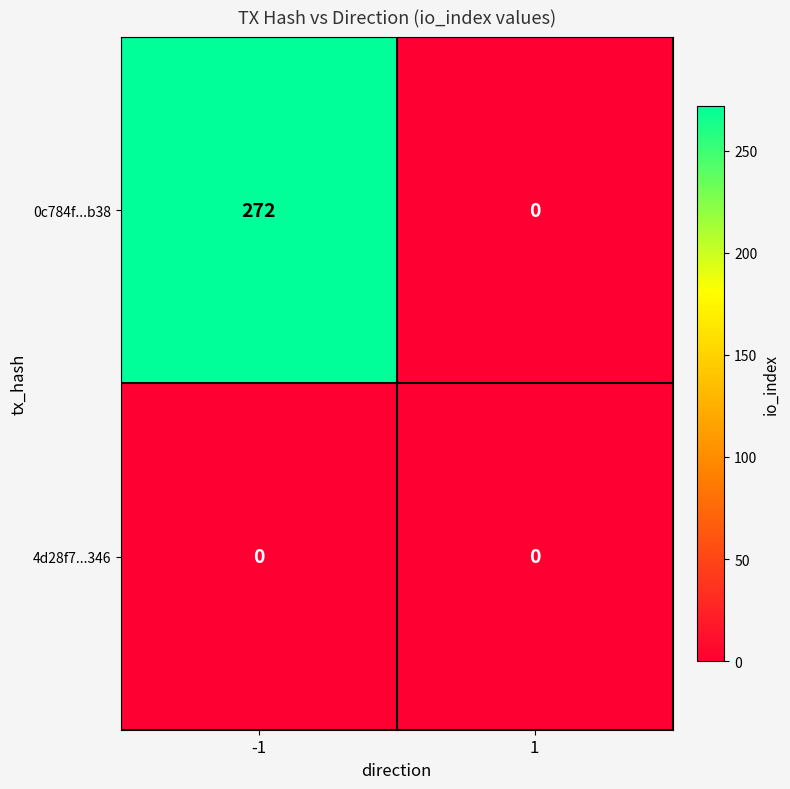

What is the spread (max minus min) of values at -1?

272